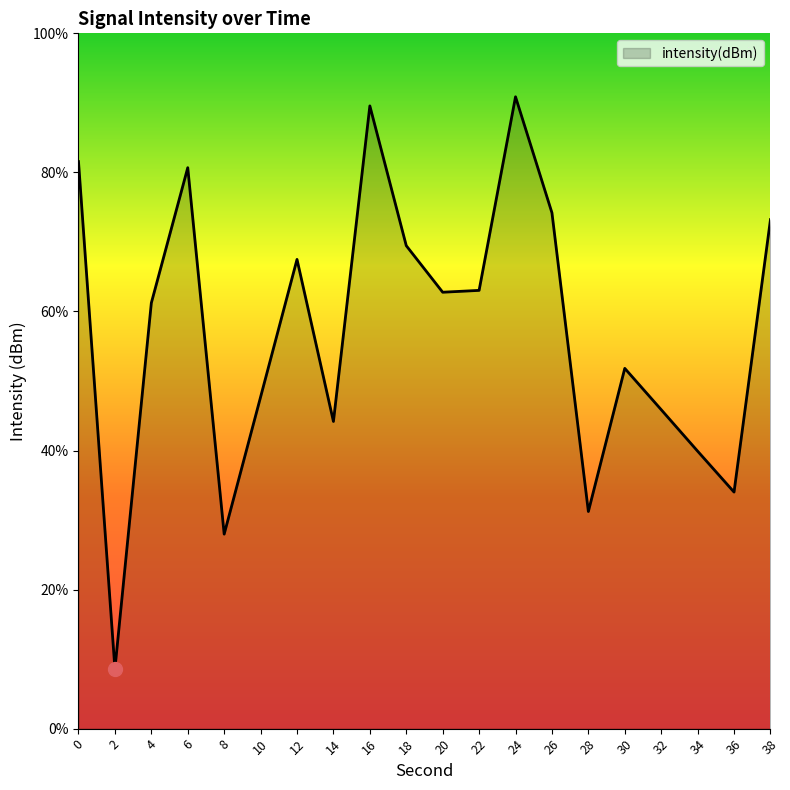

Which category has the lowest value across all series?

2